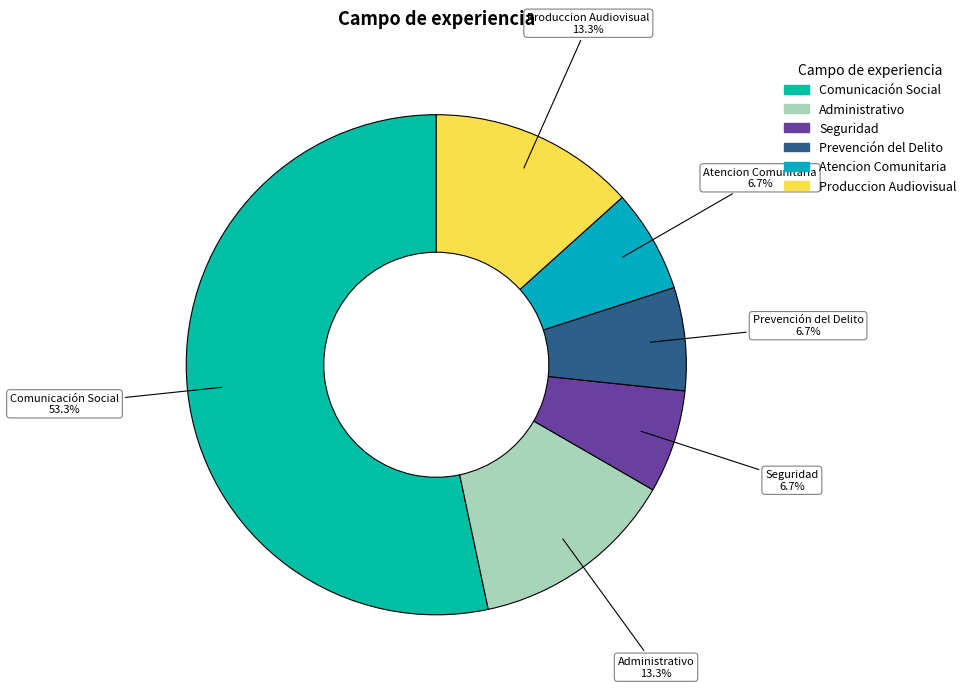

To the nearest percent, what is the average slice percentage?

17%